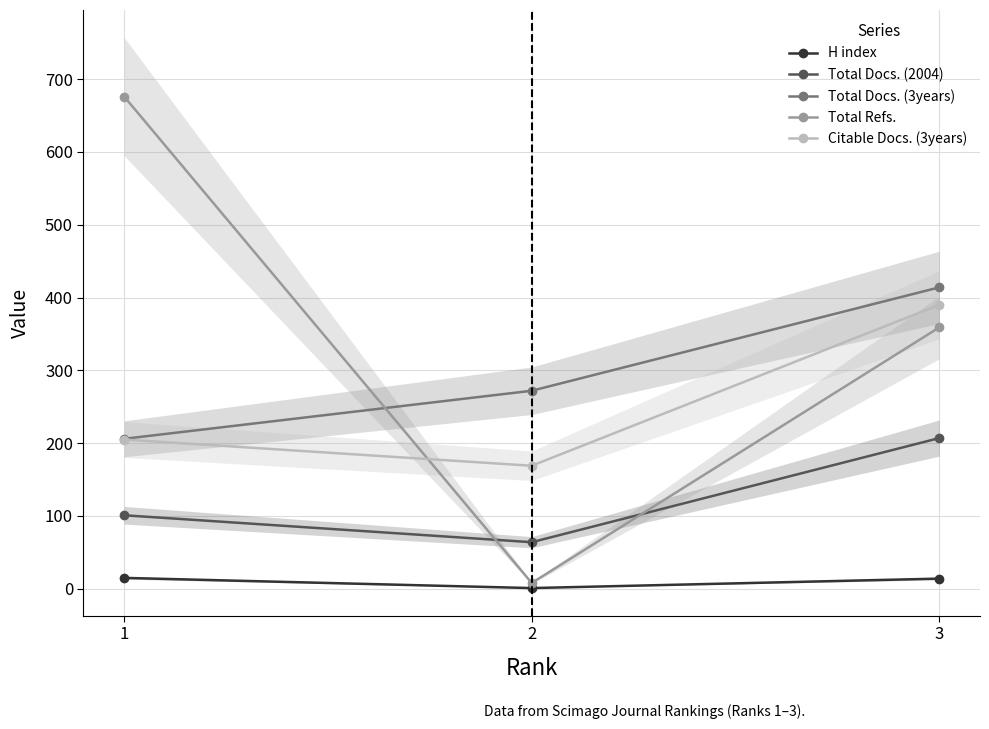

Does the chart display data point markers on the line(s)?

Yes